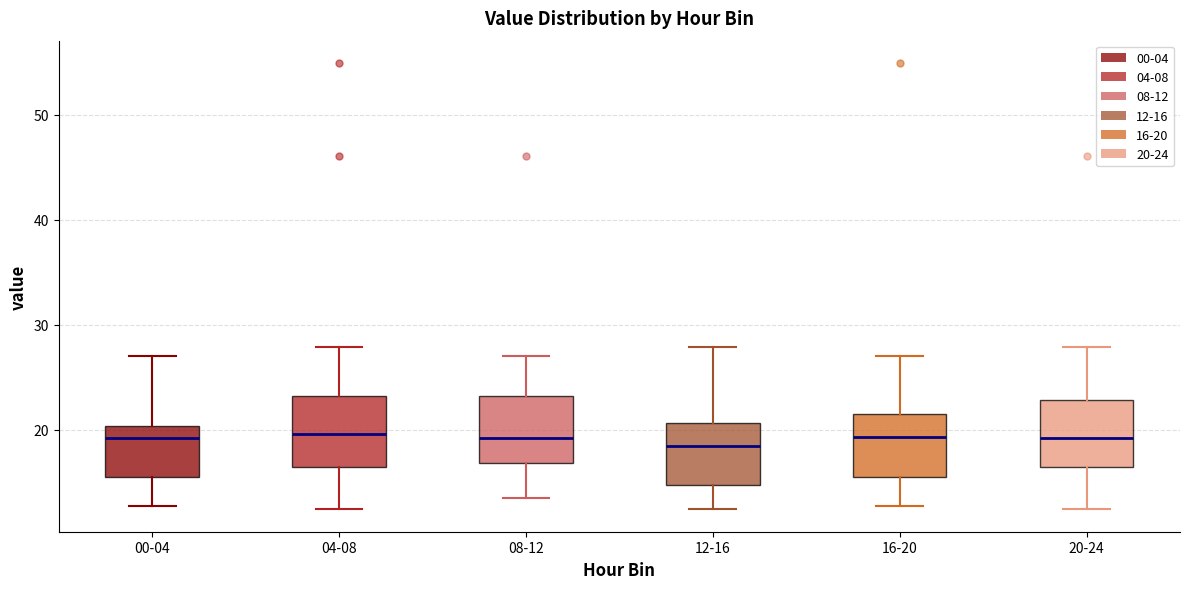

Where is the lower edge of the box for 12-16 on the y-axis? The values are not printed on the chart, so give them approximately, as read against the axis.

15